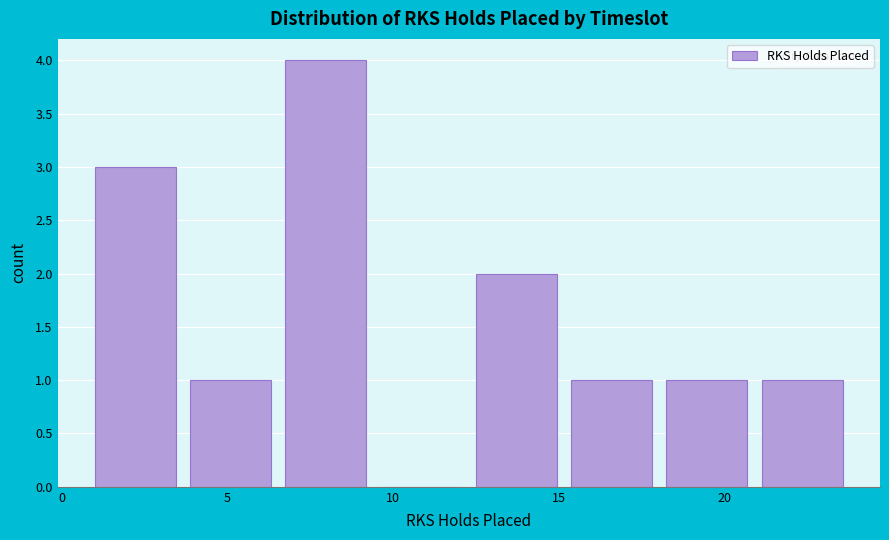

How tall is the bar that spans 7.0 to 9.5 on the x-axis? Neither the bar edges nor the heights are printed on the chart, so give them approximately, as read against the axes.

4